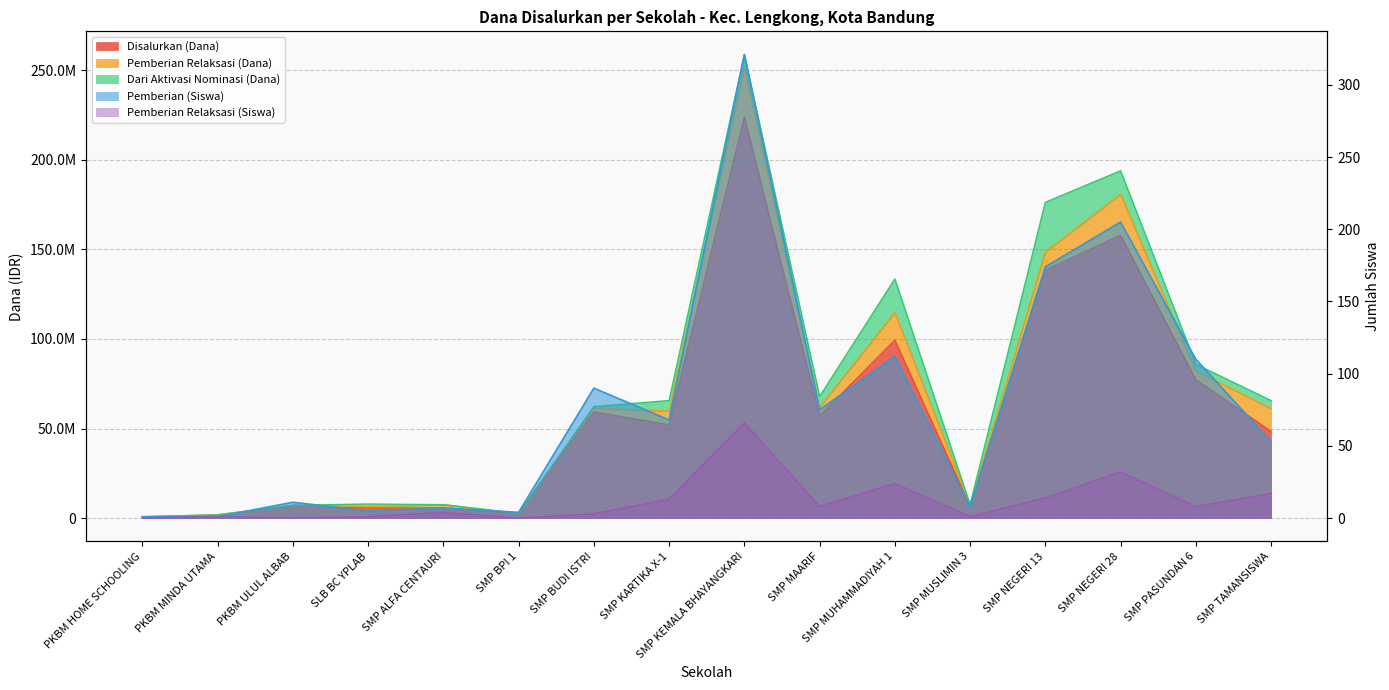

In Pemberian (Siswa), how many points are lower than both neighbors (excluding endpoints)?

5